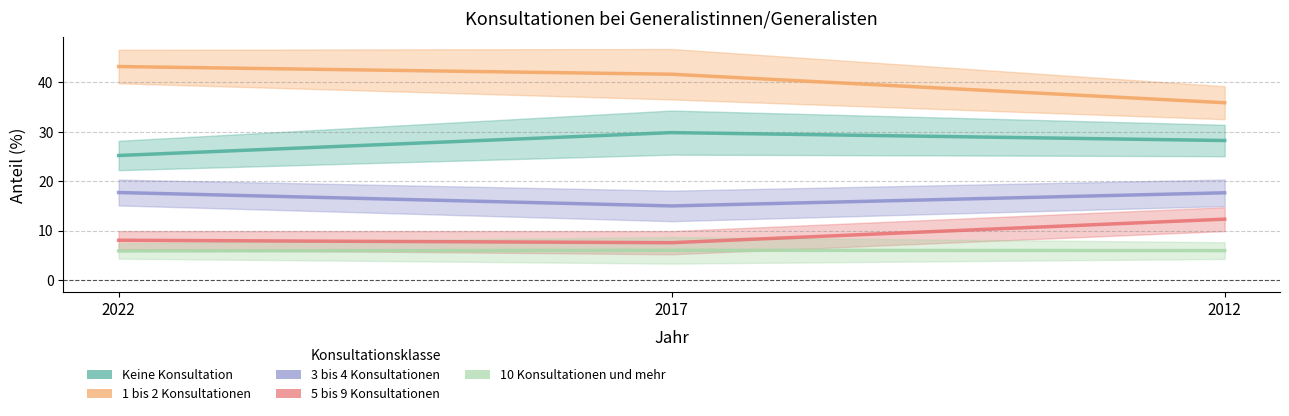

Is it true that Keine Konsultation equals 28.2 at 2012?

True